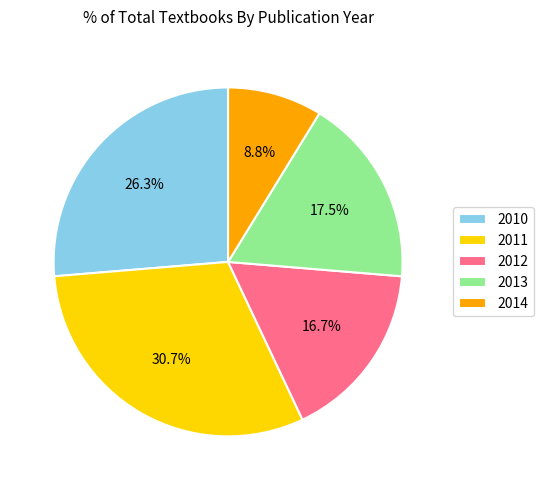

To the nearest percent, what is the difference between the largest and smallest slice percentages?

22%